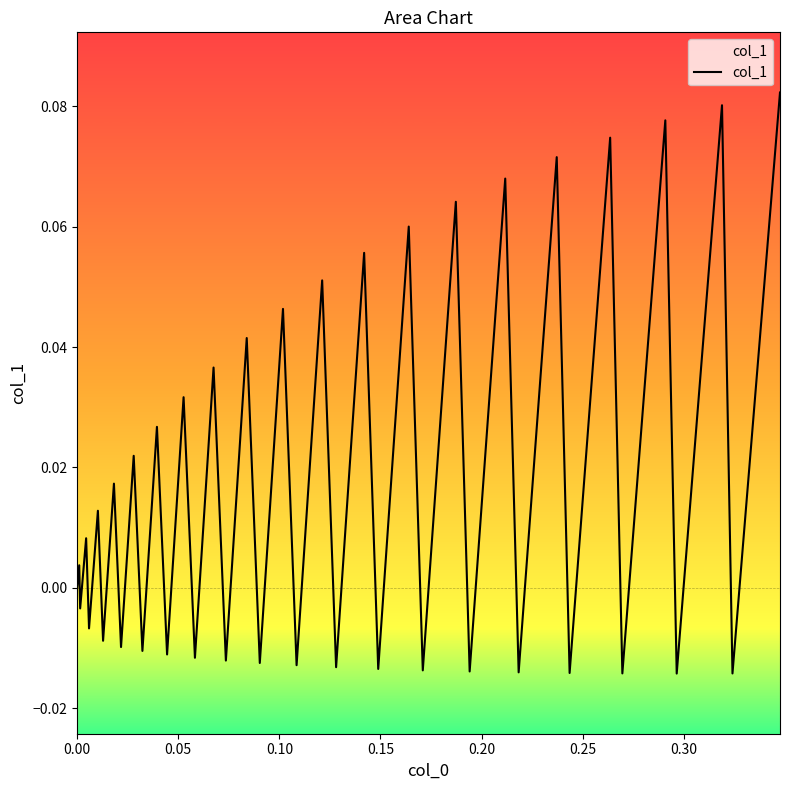

Does the chart display data point markers on the line(s)?

No